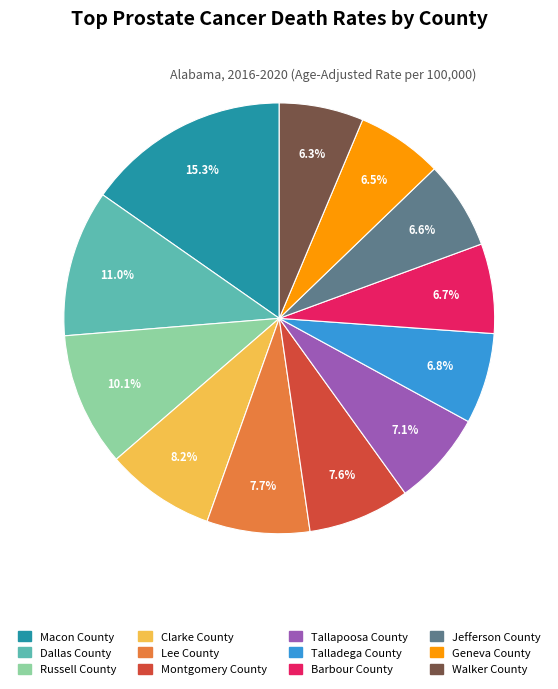

Does any single category account for the majority?

No